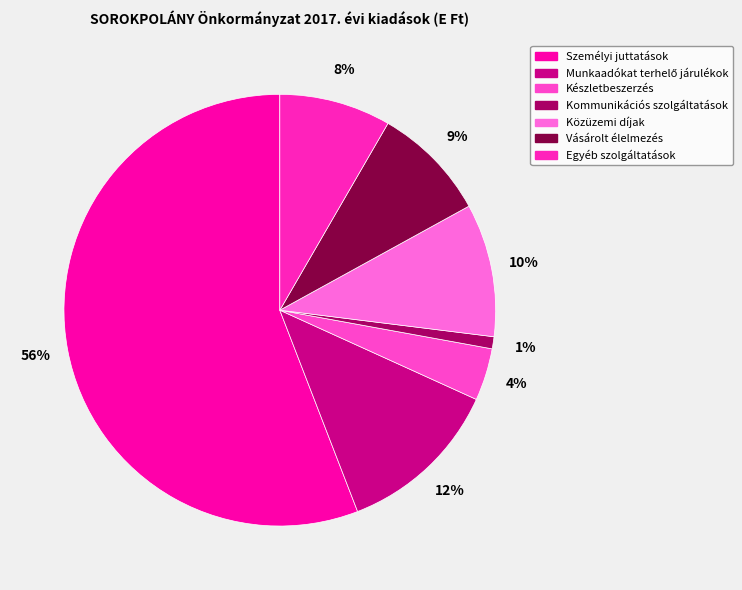

To the nearest percent, what is the combined percentage of Közüzemi díjak and Egyéb szolgáltatások?

18%